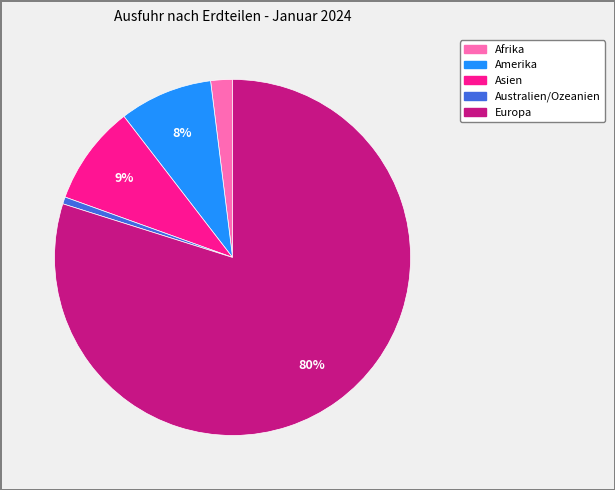

True or false: Australien/Ozeanien accounts for 1% of the total.

True